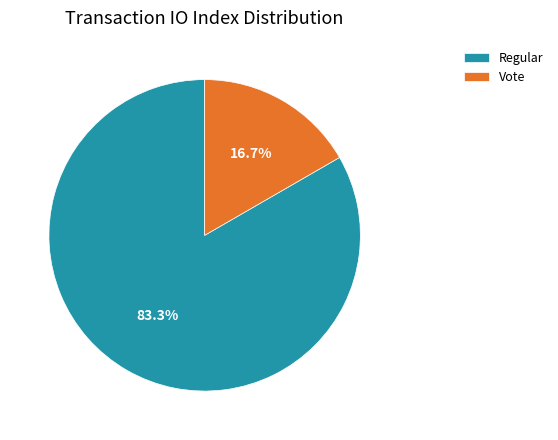

What percentage is NOT represented by Vote?

83.3%